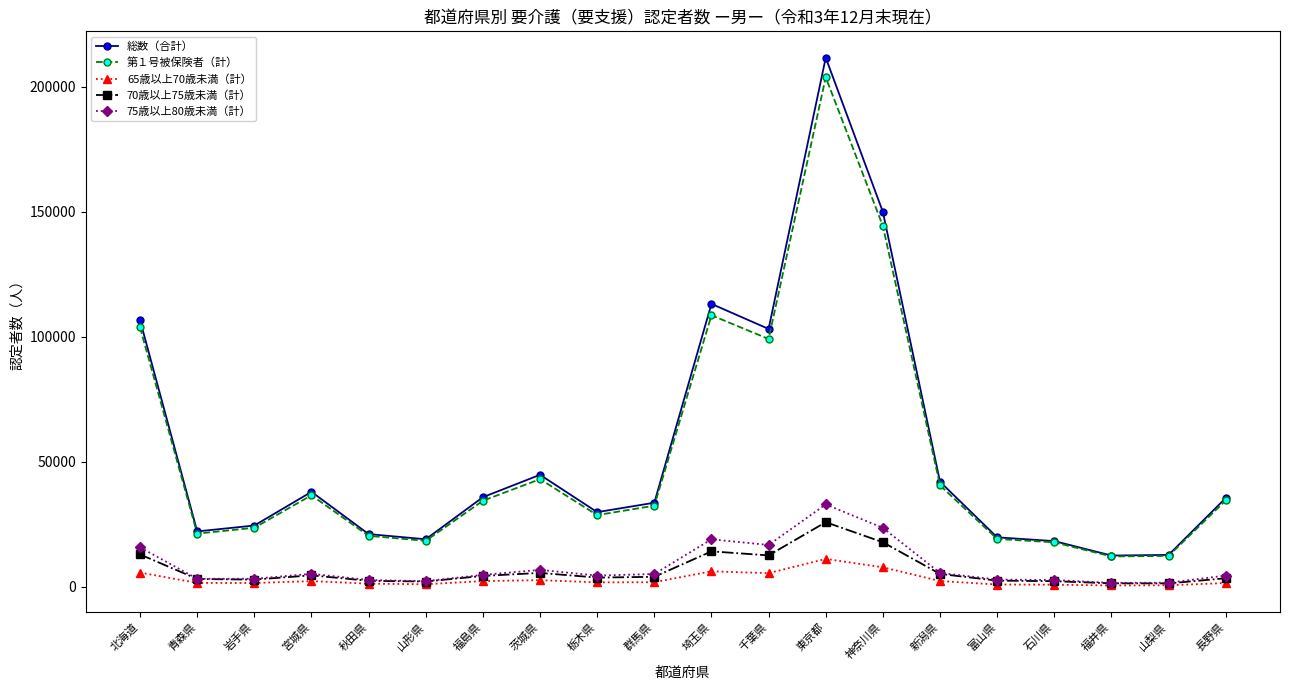

At which category is the sum across all series the highest?

東京都